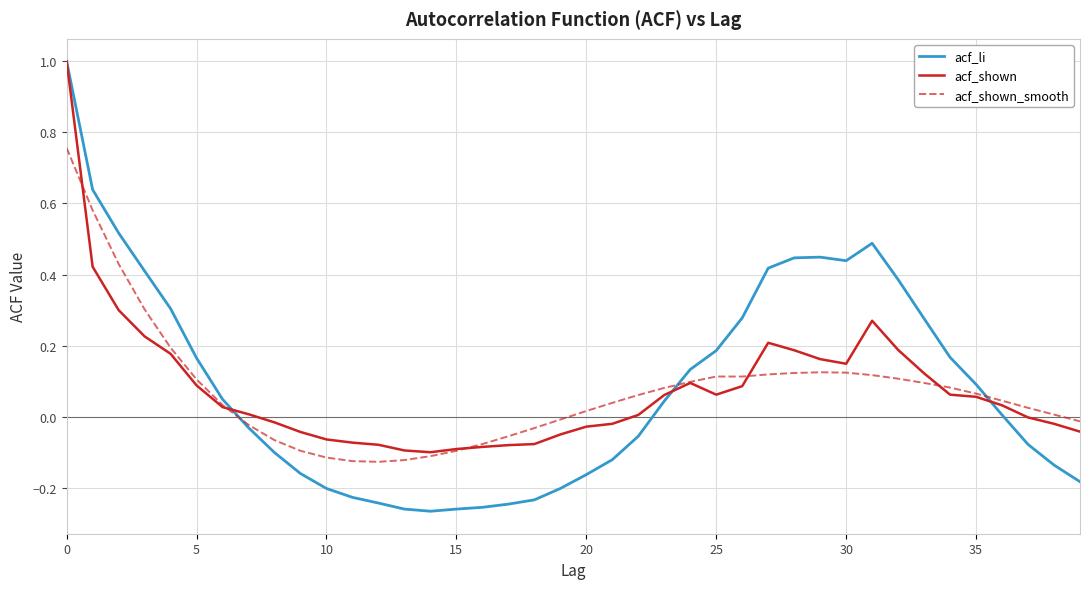

Which series has the widest spread of values?

acf_li